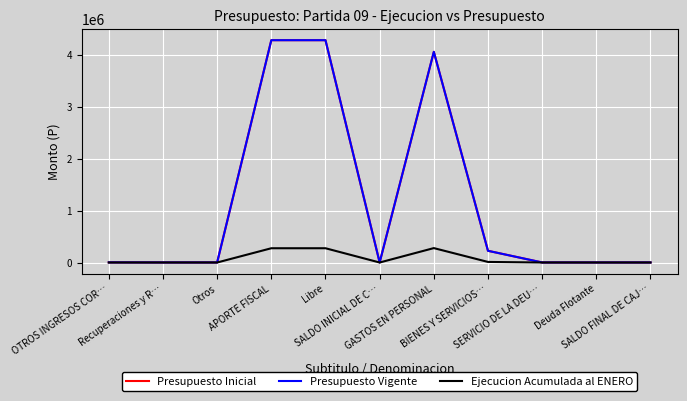

Is this an area chart (filled region under the line)?

No